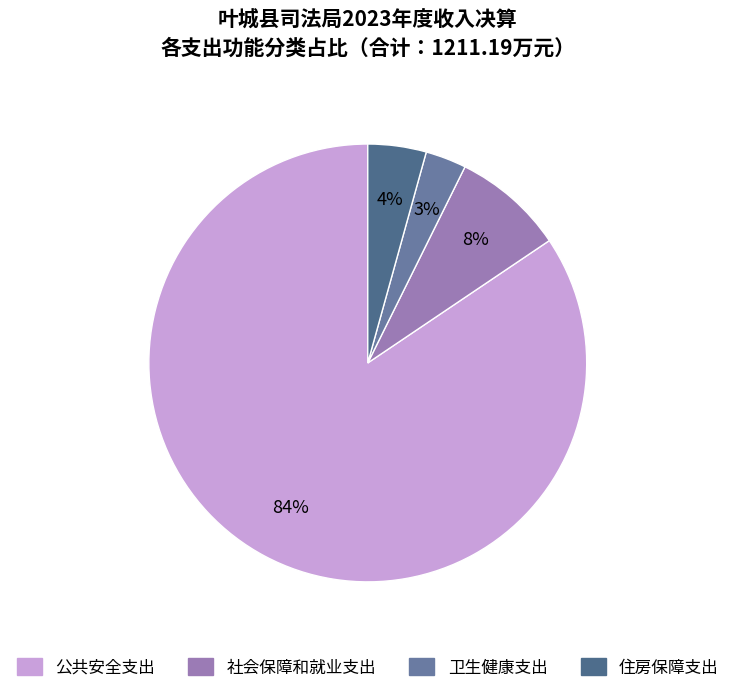

Count the number of slices in the pie.

4